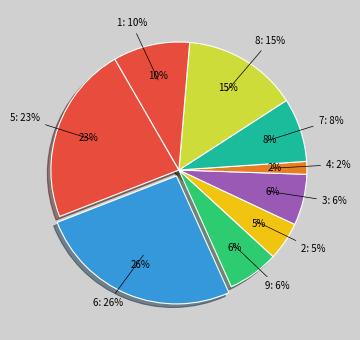

Does 8 represent more than half of the total?

No